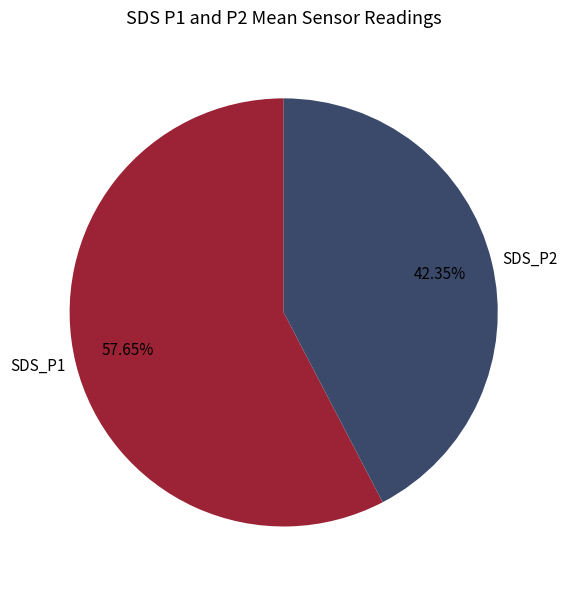

Rank the categories by value from lowest to highest.

SDS_P2, SDS_P1